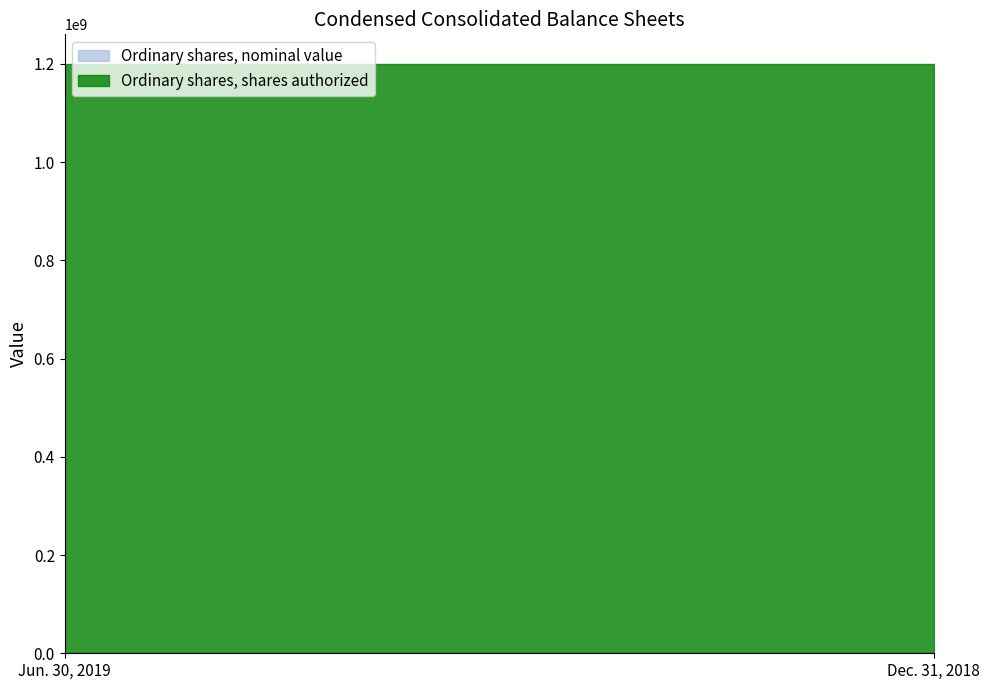

At Dec. 31, 2018, list the series in order from smallest to largest.

Ordinary shares, nominal value, Ordinary shares, shares authorized